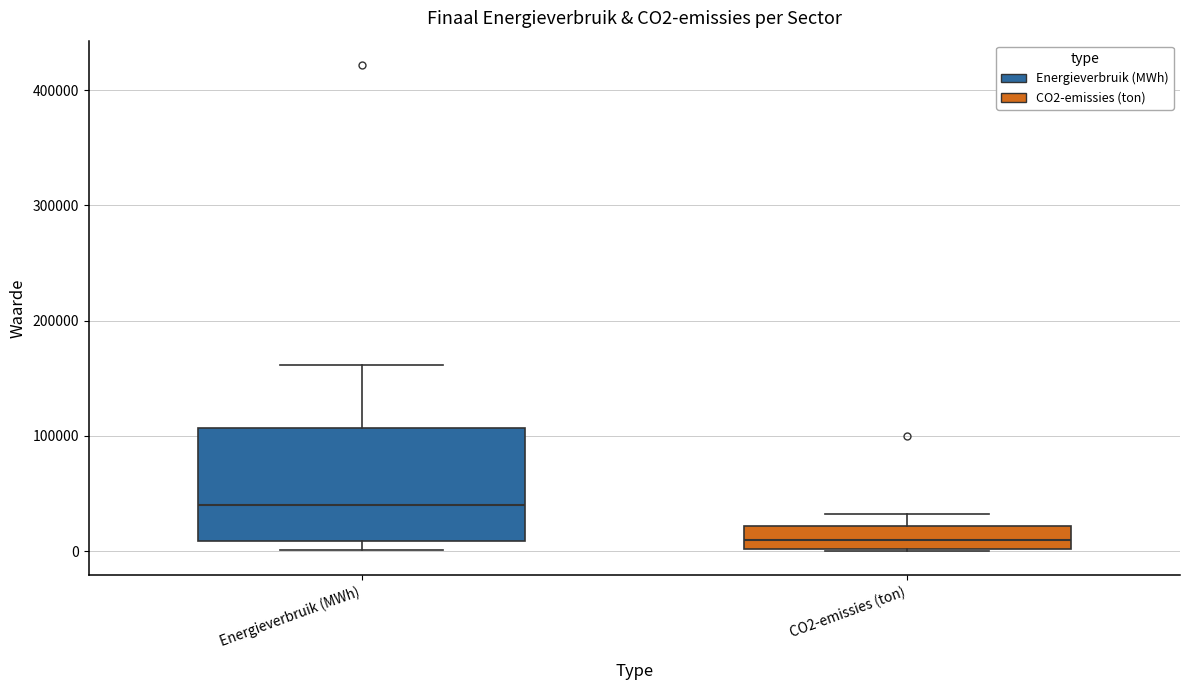

Where does the upper whisker of the box for Energieverbruik (MWh) end on the y-axis? The values are not printed on the chart, so give them approximately, as read against the axis.

160000